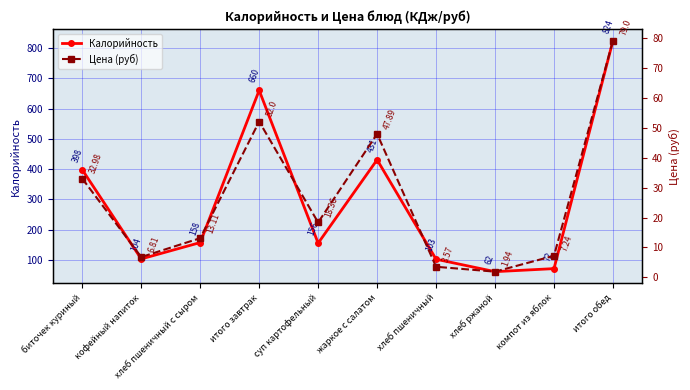

What is the difference between the maximum and second lowest values in the Калорийность series?

752